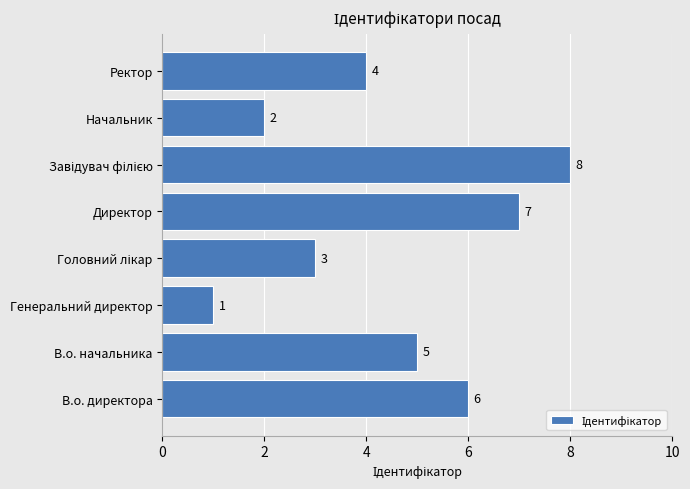

What is the maximum value shown in the chart?

8